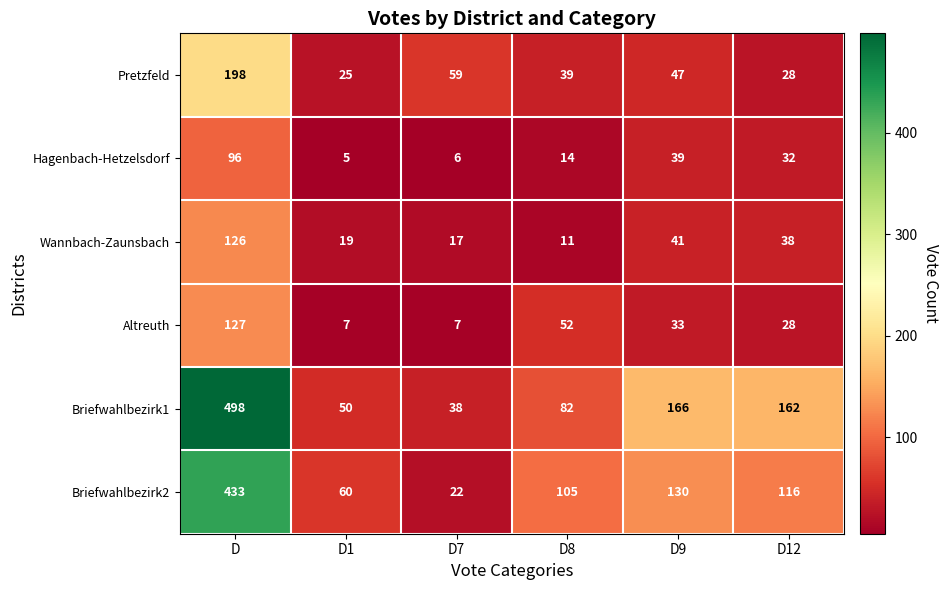

Which label corresponds to the smallest value in the chart?

D1